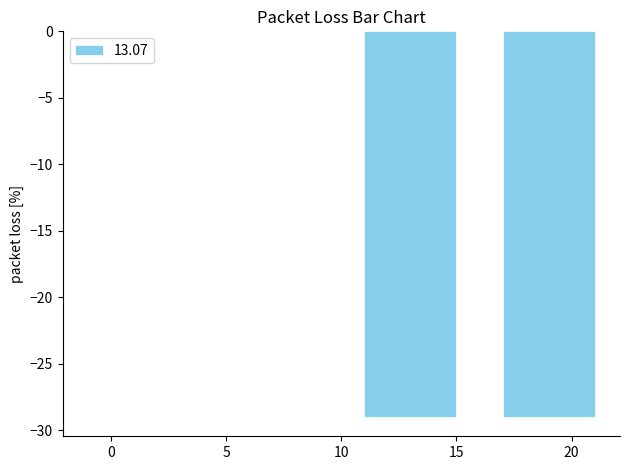

What is the sum of all values?

-58